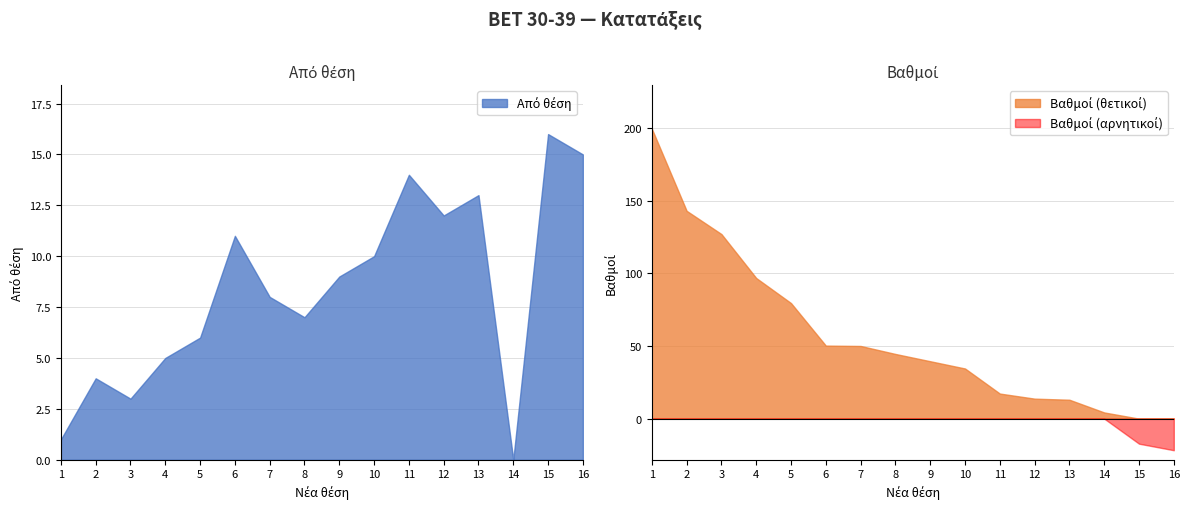

The value of Από θέση at 9 is 9.0. True or false?

True